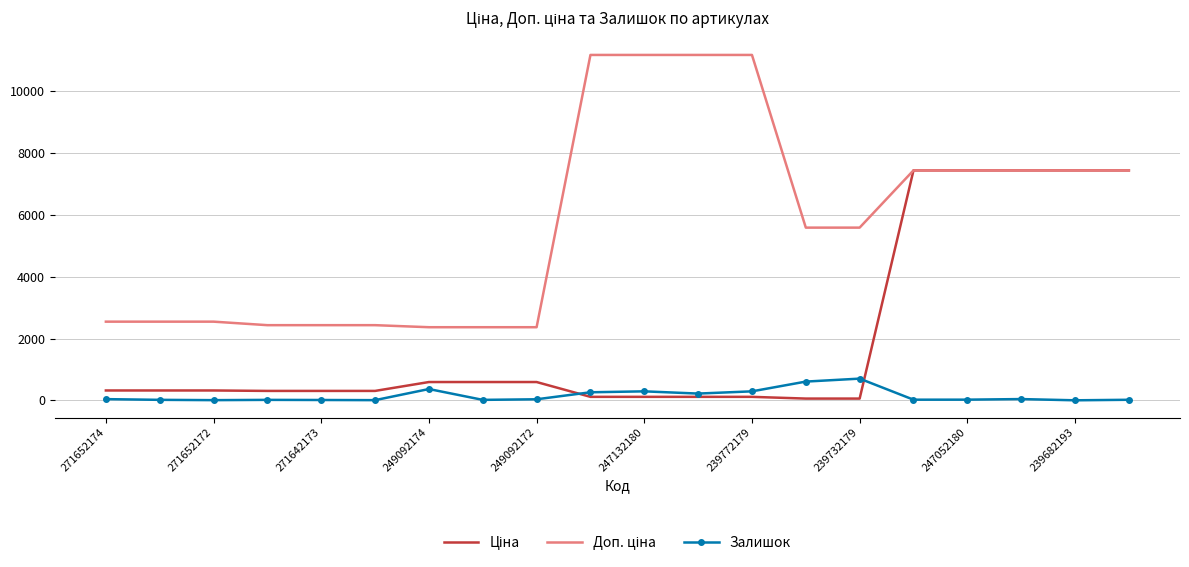

The Залишок series shows 0.0 at 239682193. True or false?

True